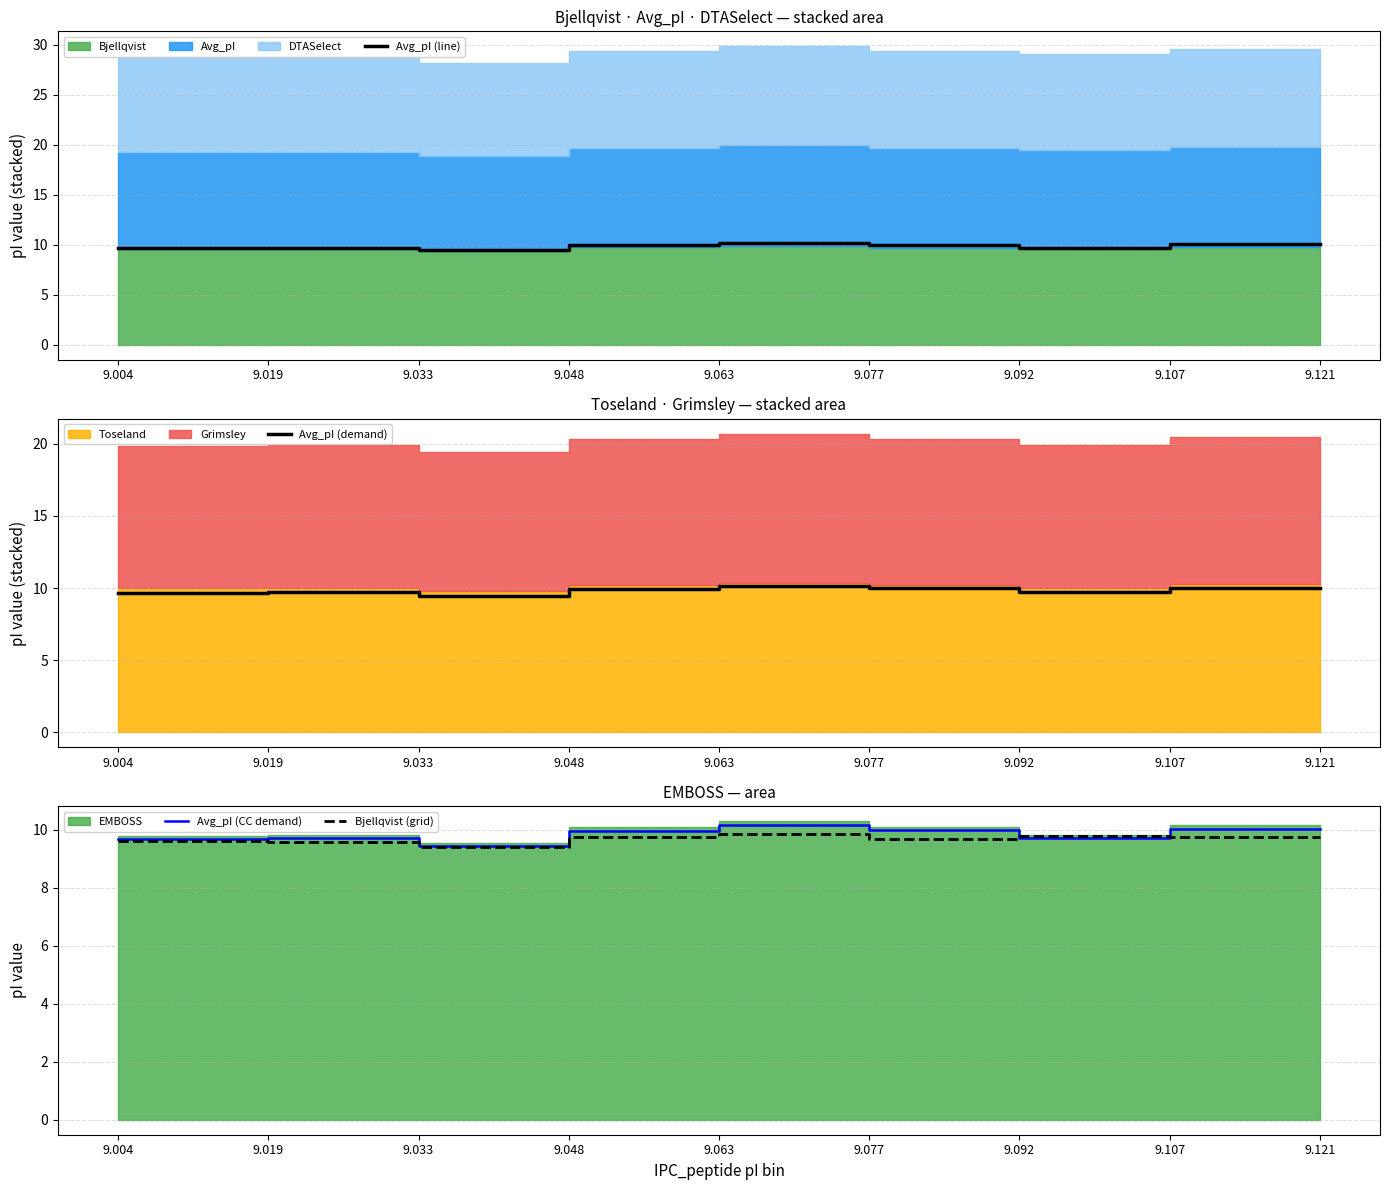

At how many categories does at least one series exceed 9?

9